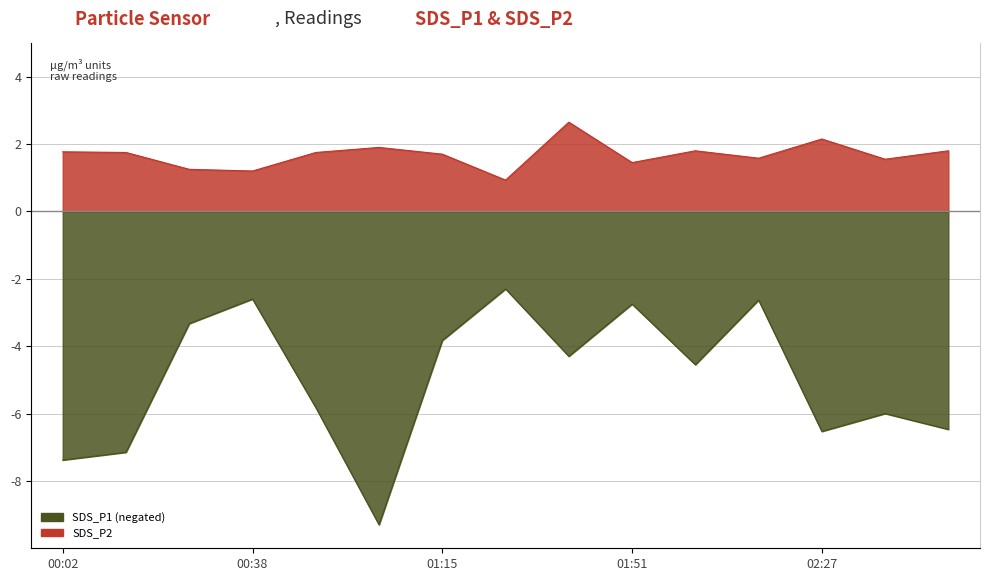

What is the maximum value shown in the chart?

2.6